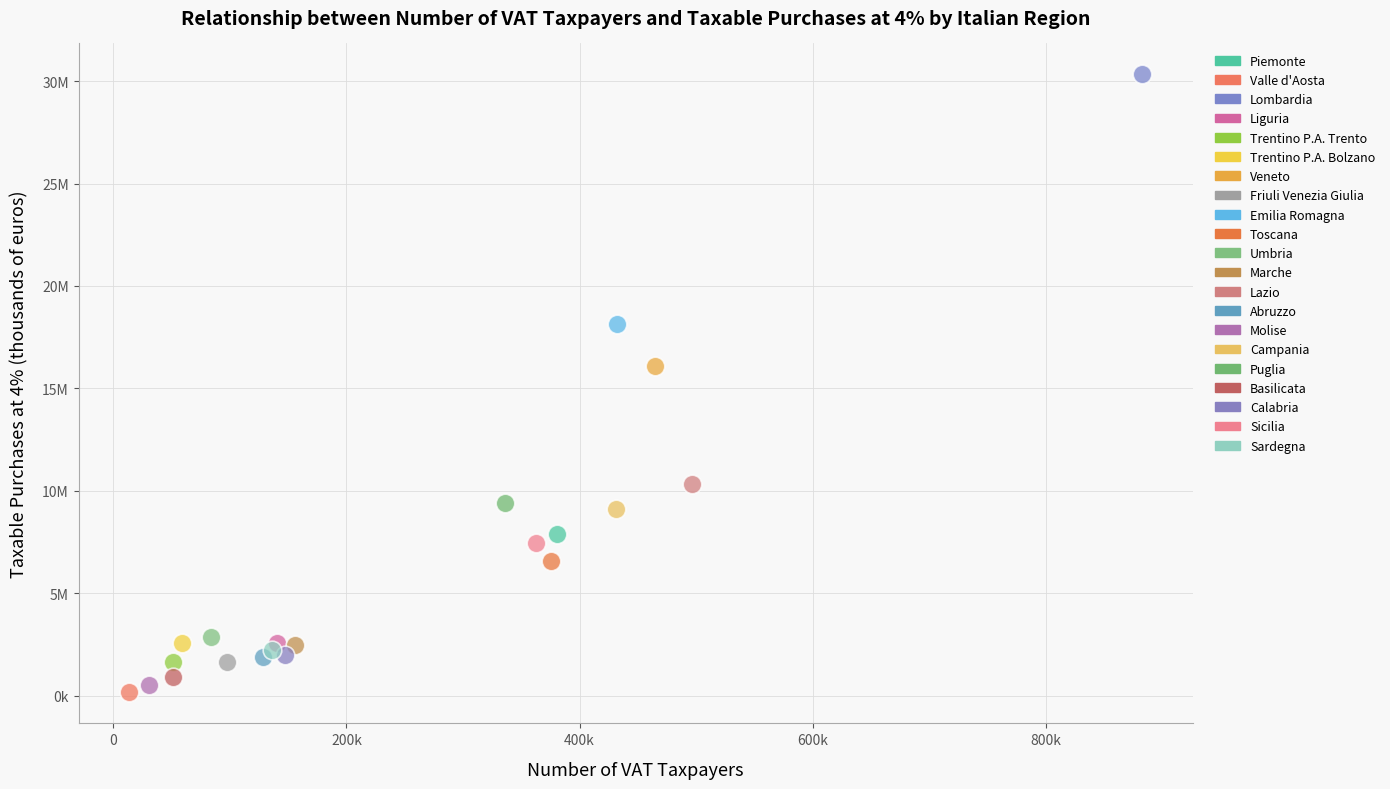

Which series reaches the minimum Y coordinate?

Valle d'Aosta